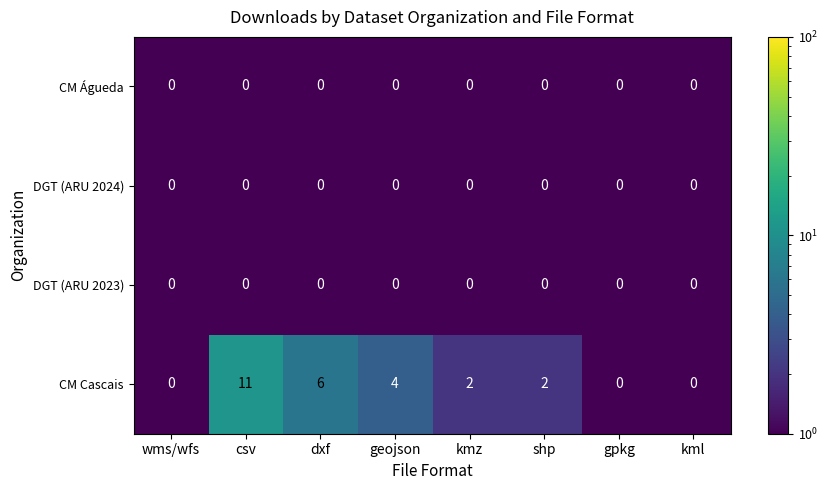

Is it true that DGT (ARU 2023) equals 0 at shp?

True